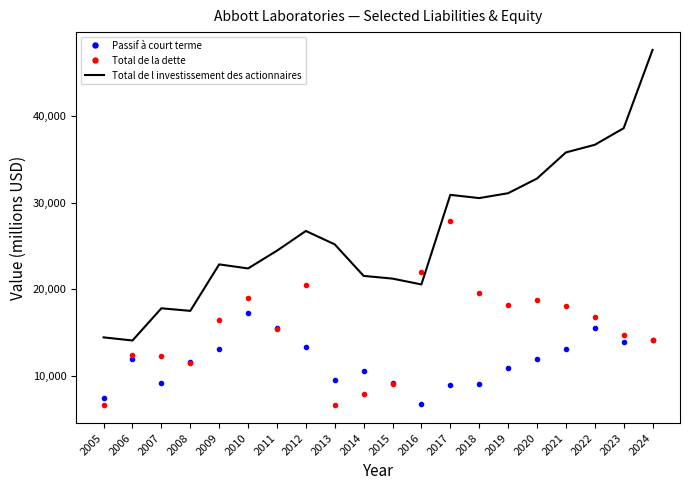

Read the Passif à court terme value at 2006, to the nearest 50.

11950